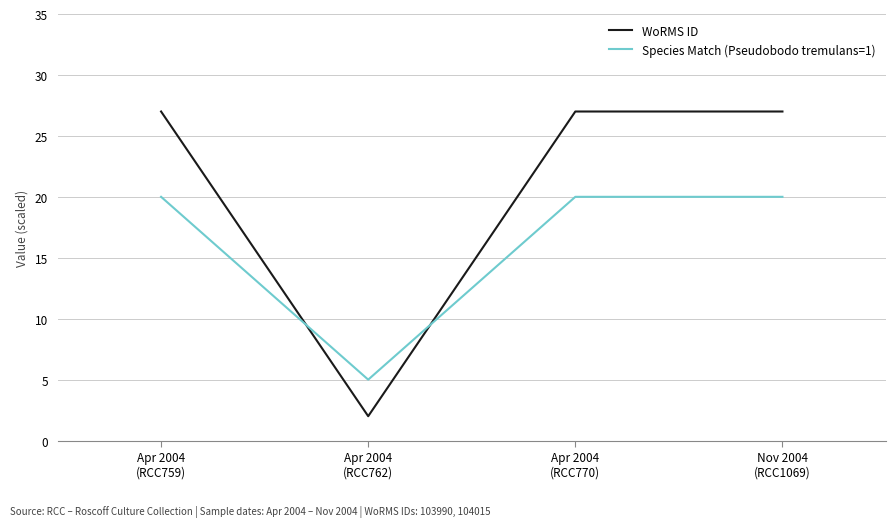

What is the difference between the second highest and minimum values in the WoRMS ID series?

25